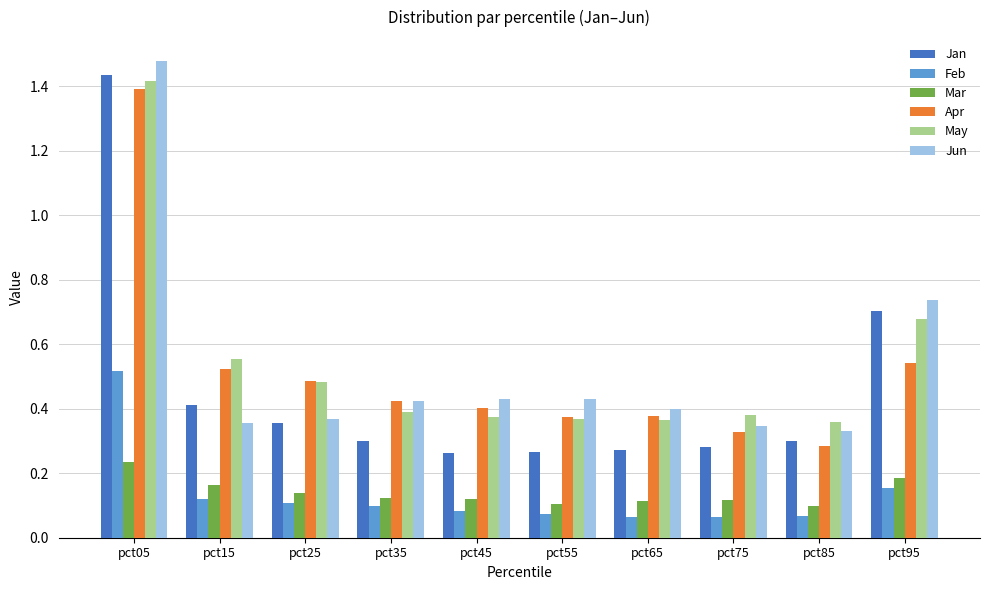

The May series shows 0.4 at pct85. True or false?

True